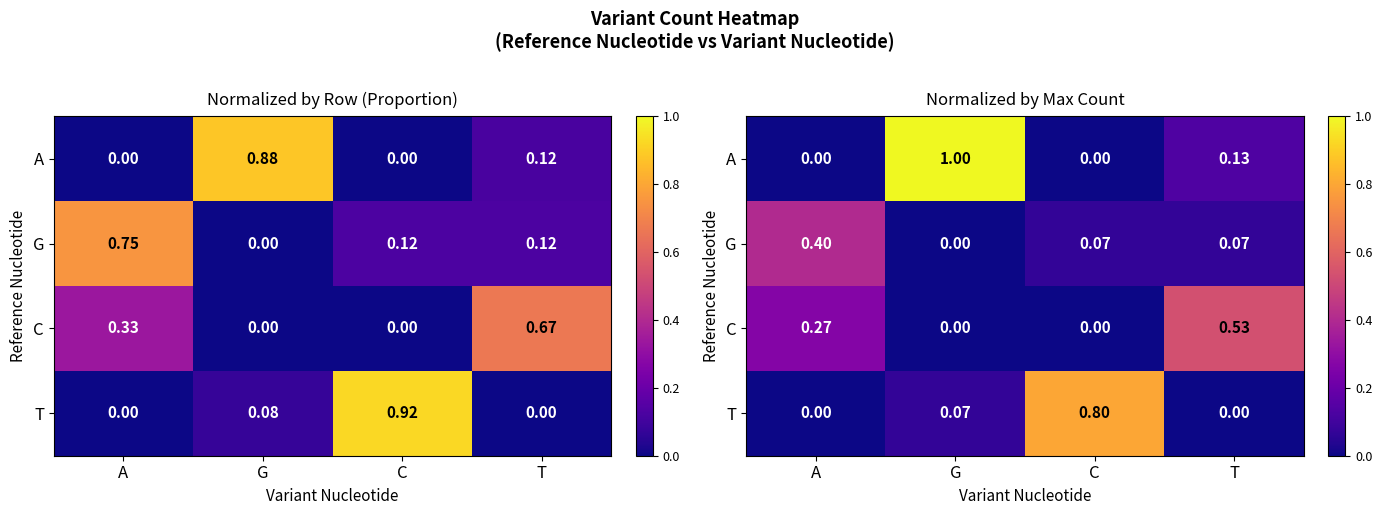

What is the difference between the highest and lowest values at A?

0.4